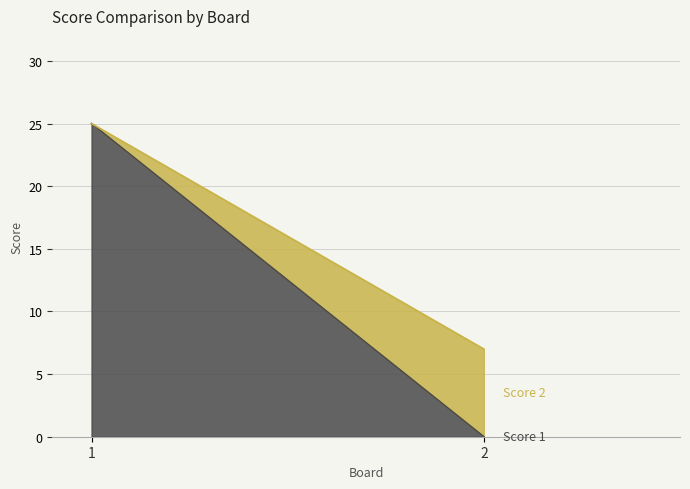

How many Score 1 values are between 0 and 25?

2